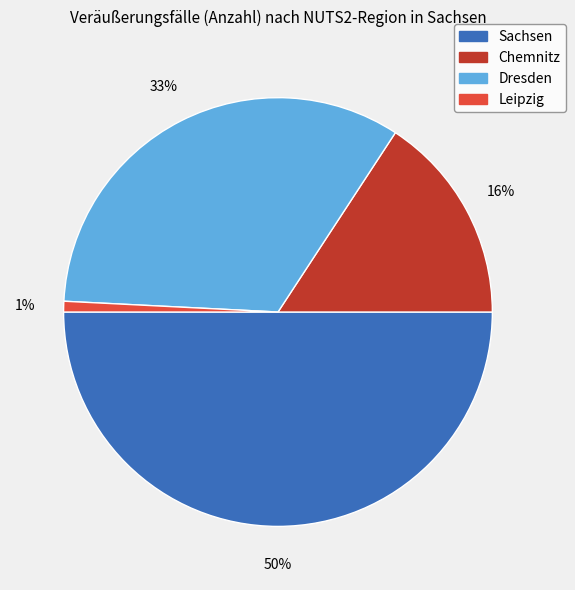

Rank the categories by value from highest to lowest.

Sachsen, Dresden, Chemnitz, Leipzig